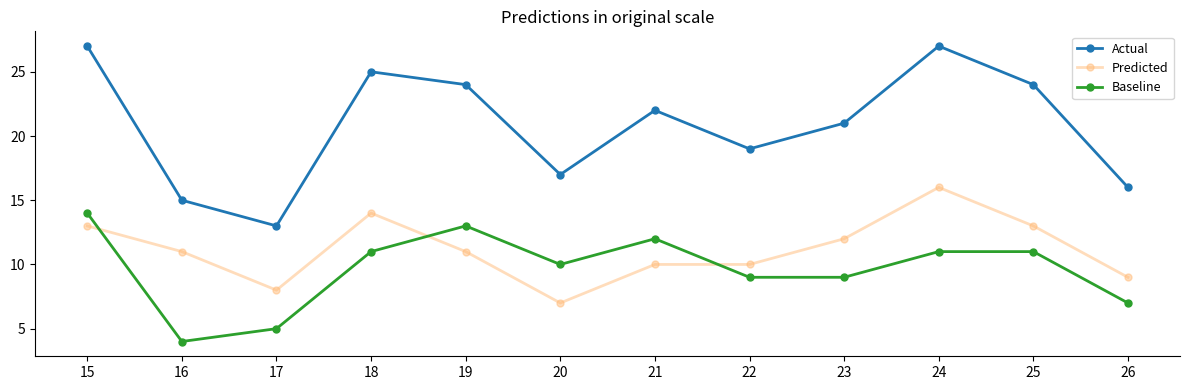

How many lines are shown in the chart?

3